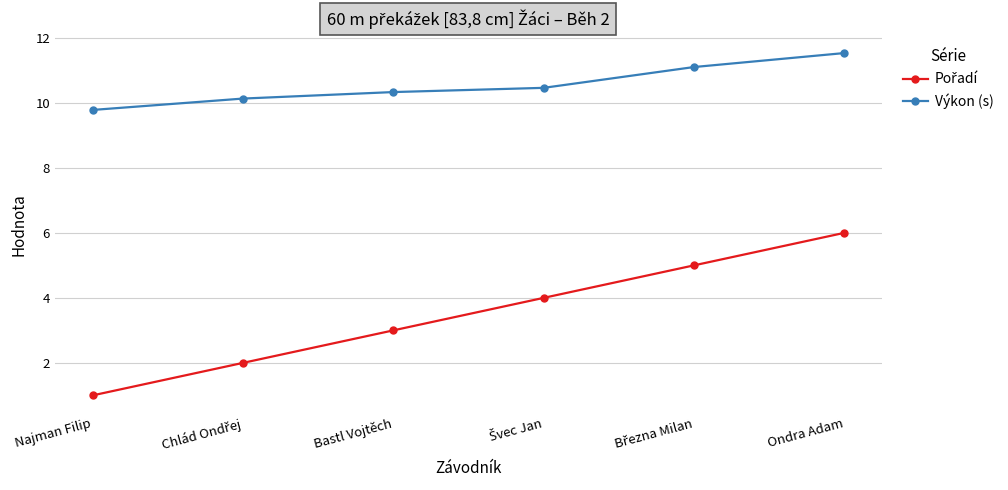

What is the difference between the highest and lowest values at Najman Filip?

8.8